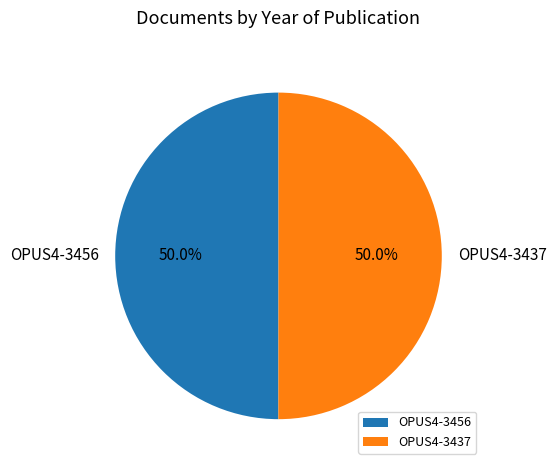

How many segments does this pie chart have?

2